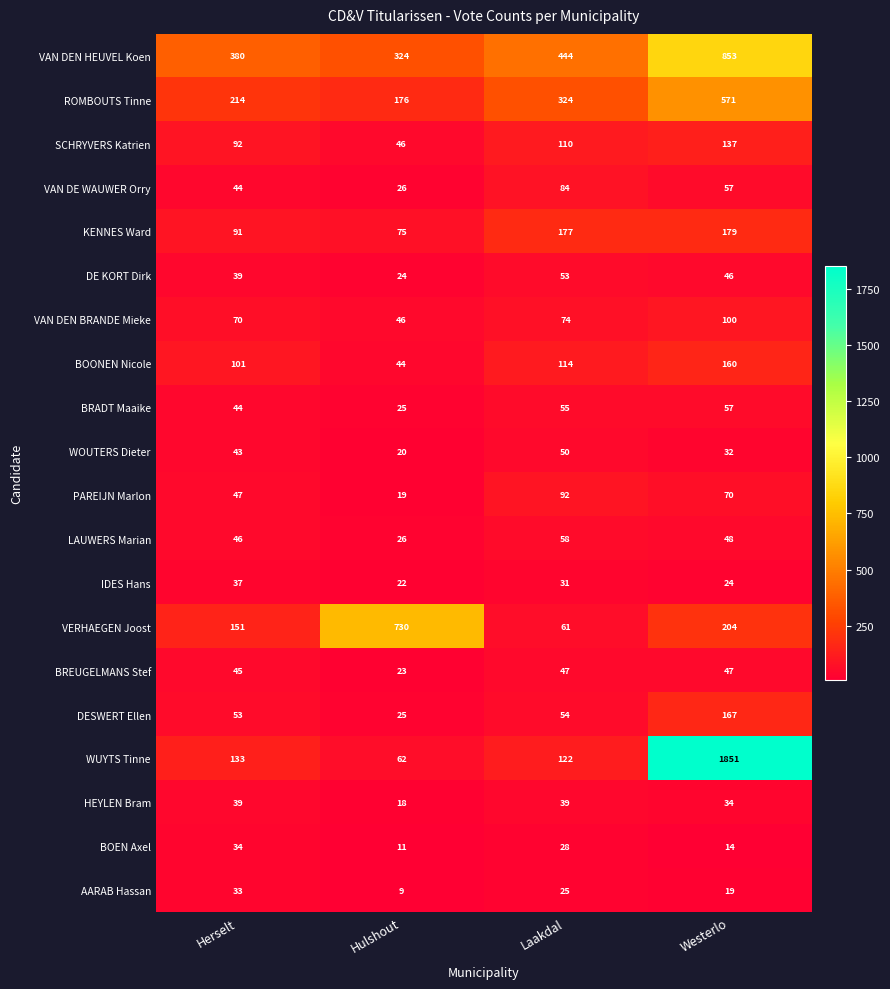

Count the VAN DEN HEUVEL Koen values in the range 380 to 853.

3